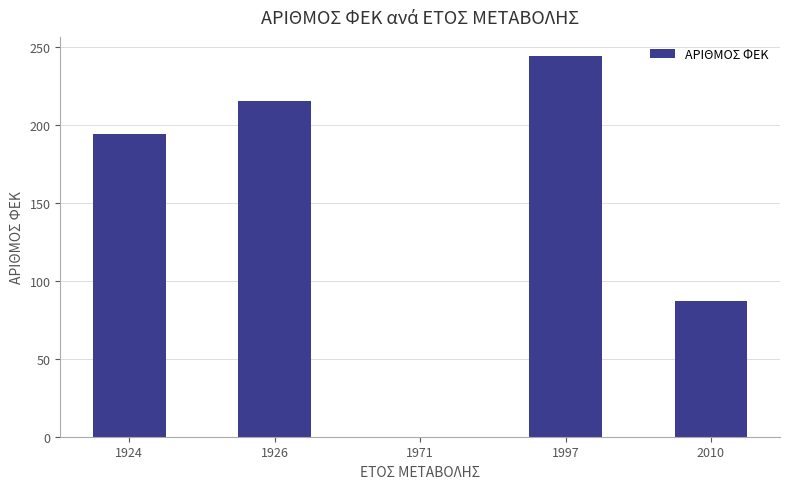

What is the sum of all values?

740